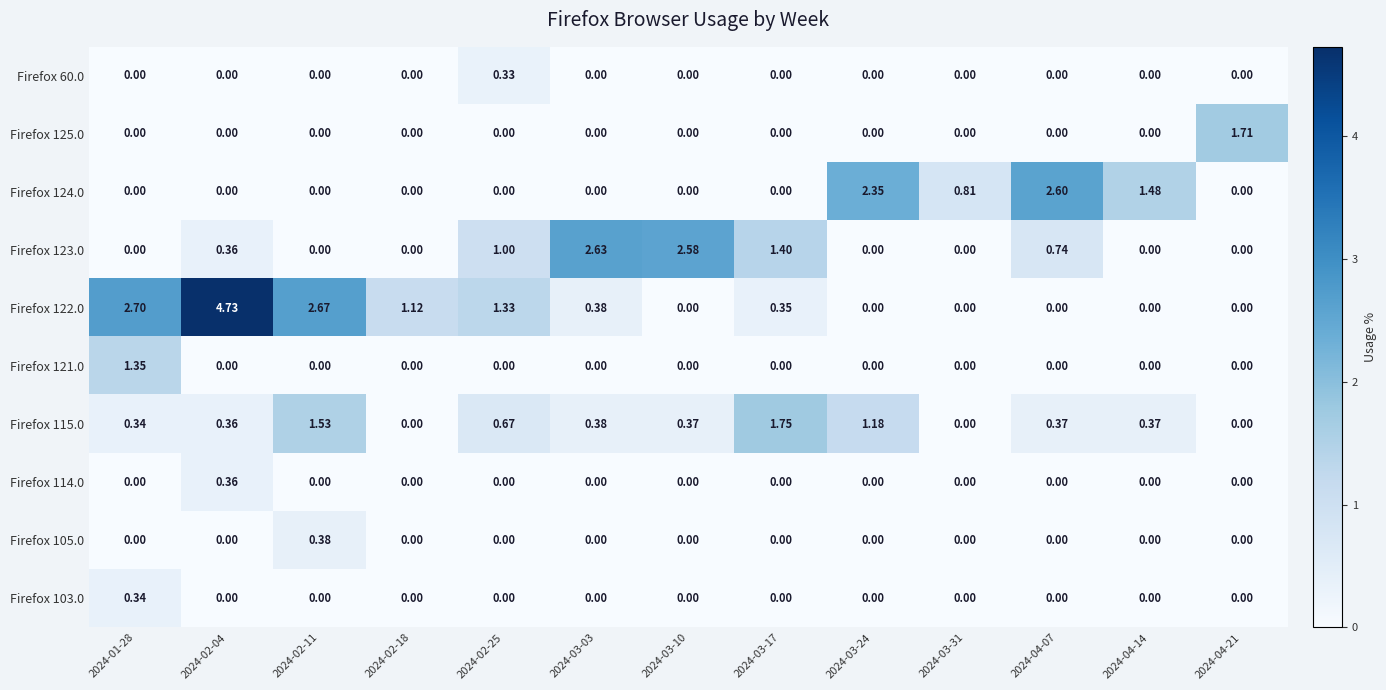

Count the number of categories in the chart.

13